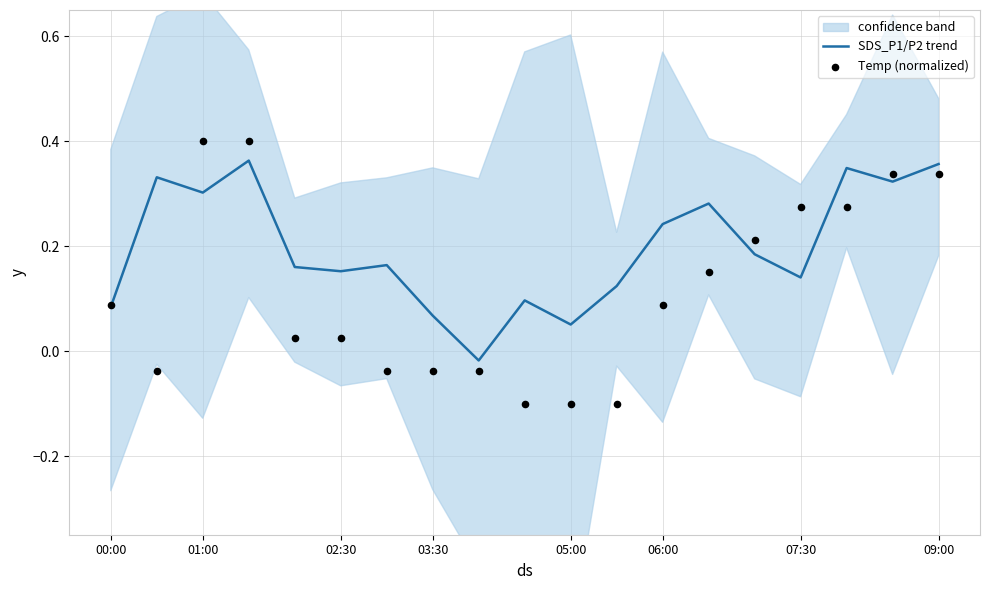

Where does the SDS_P1/P2 trend series first go above 0?

00:00